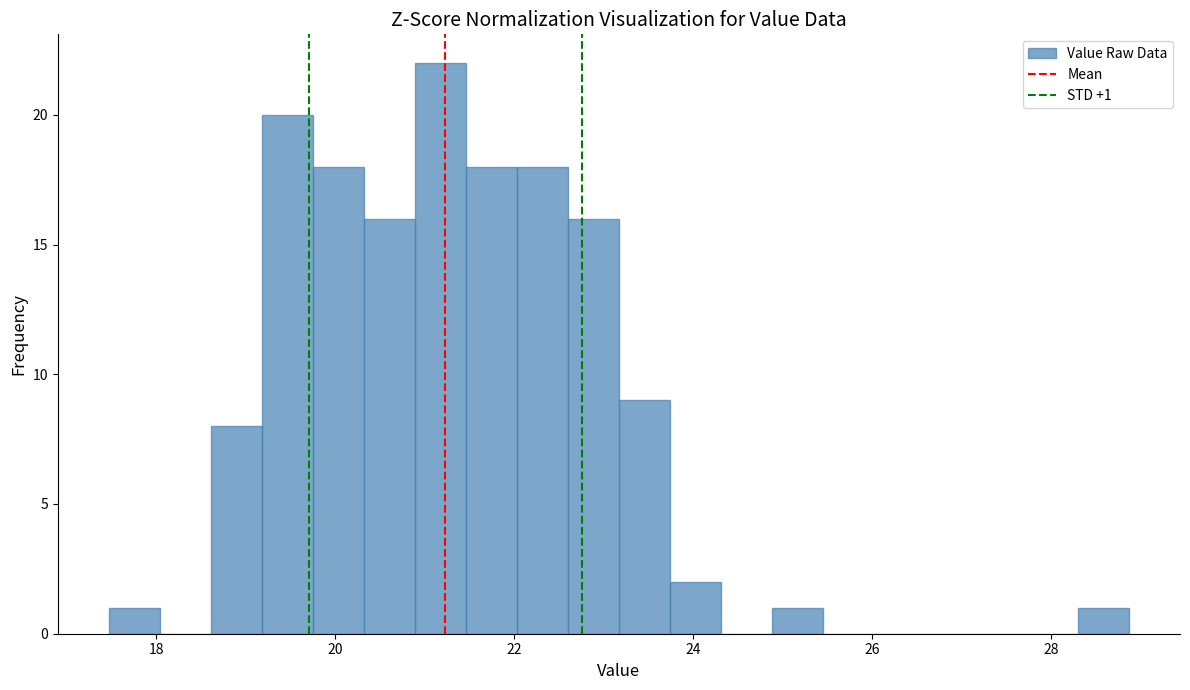

Read against the x-axis, roughly where is the centre of the tallest bar?

21.2